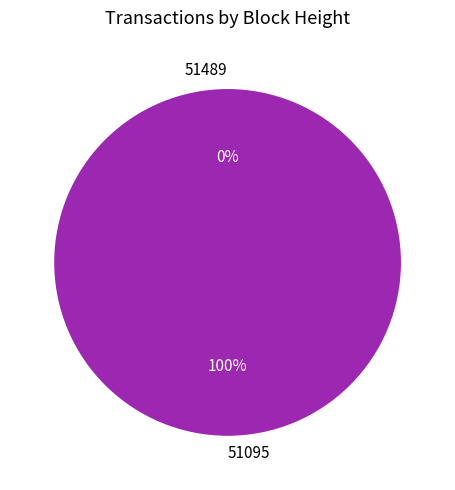

Is there any slice that represents more than half of the pie?

Yes